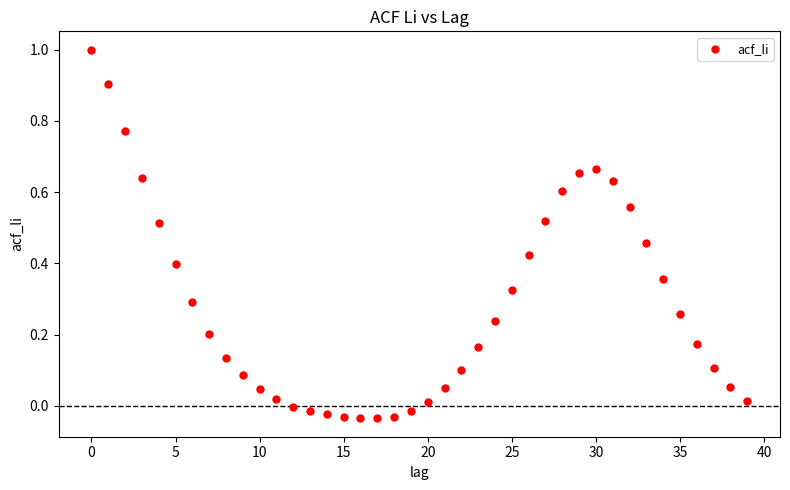

What is the range of Y values (max minus min)?

1.0